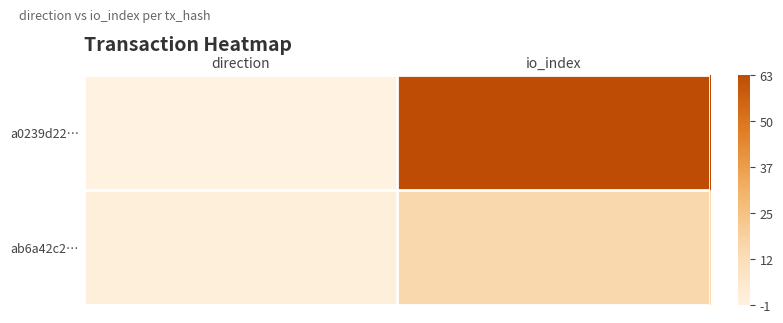

Which series has the largest range (max minus min)?

a0239d22…